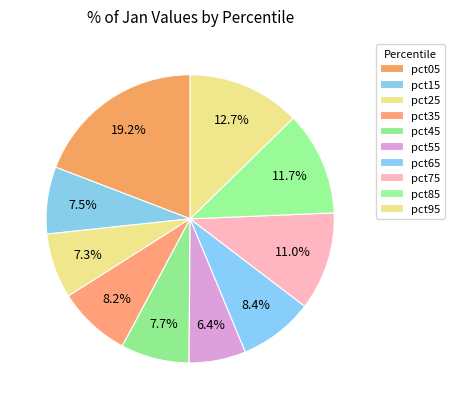

Does any single category account for the majority?

No